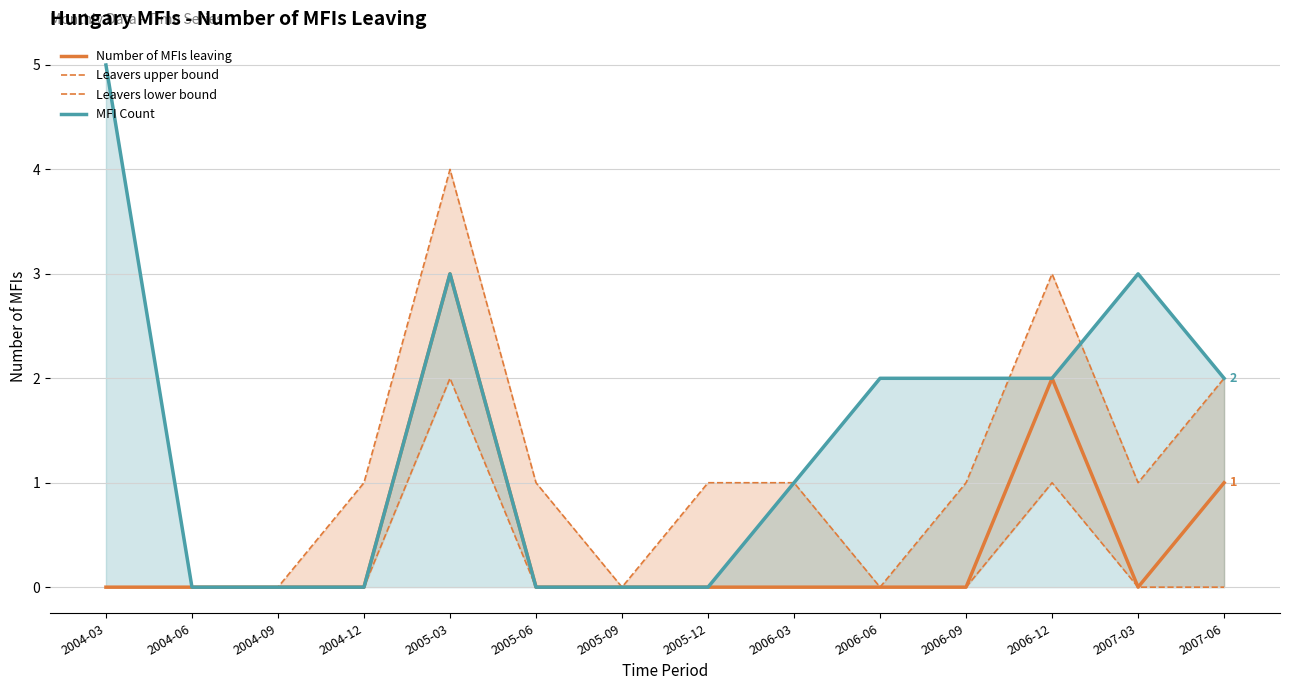

True or false: Leavers upper bound has a value of 1 at 2005-12.

False